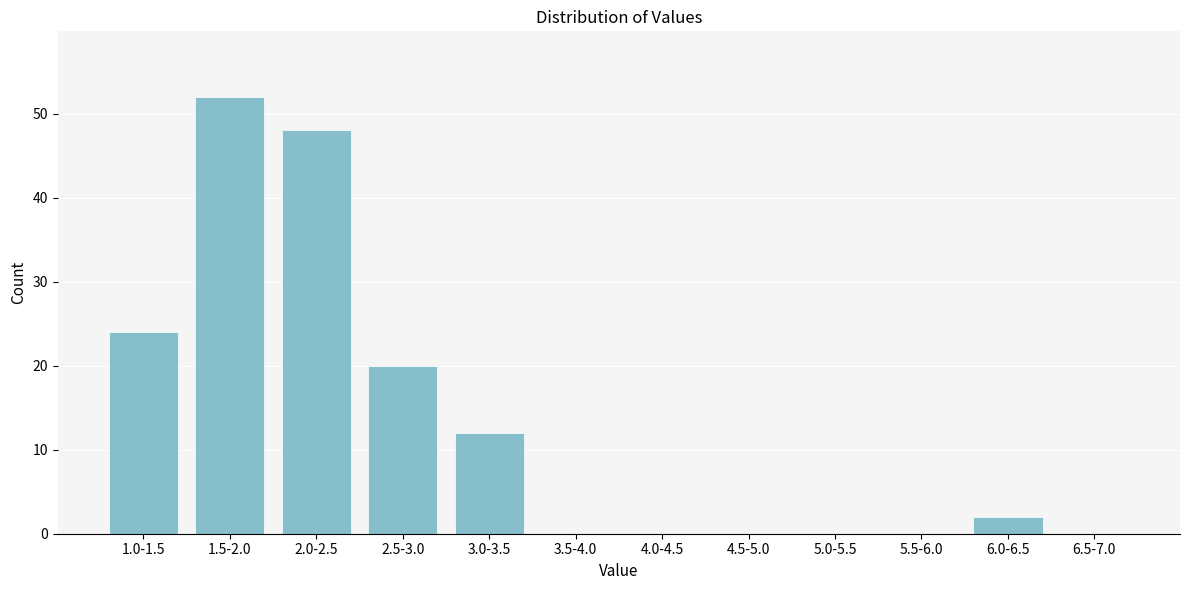

Reading left to right, transcribe all the data shown in this chart.

1.0-1.5=24	1.5-2.0=52	2.0-2.5=48	2.5-3.0=20	3.0-3.5=12	3.5-4.0=0	4.0-4.5=0	4.5-5.0=0	5.0-5.5=0	5.5-6.0=0	6.0-6.5=2	6.5-7.0=0